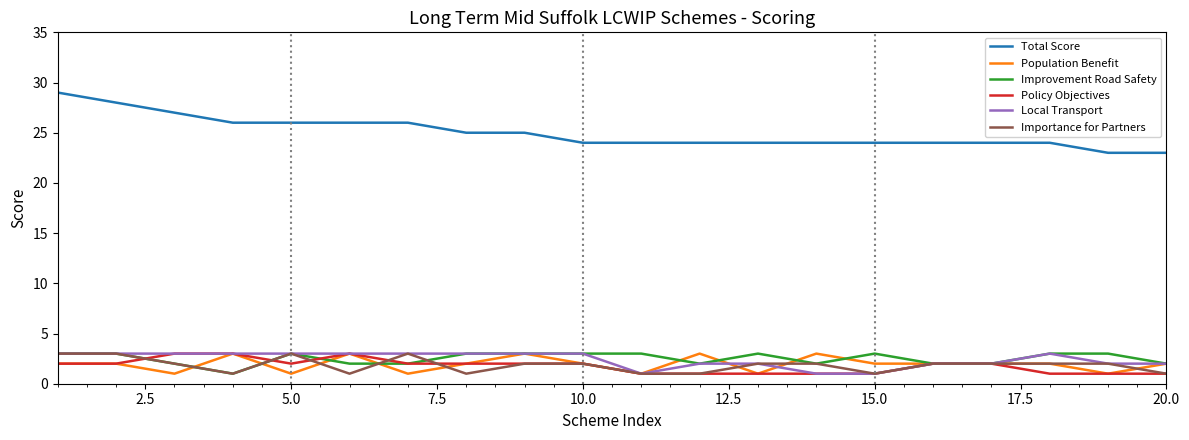

What is the maximum value shown in the chart?

29